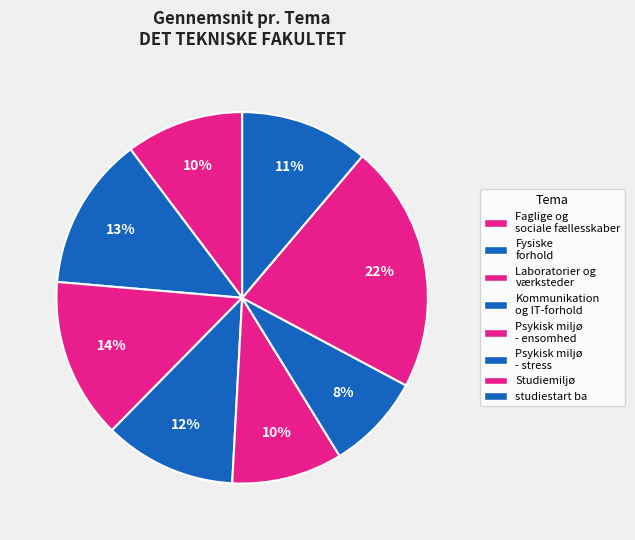

Count the number of slices in the pie.

8